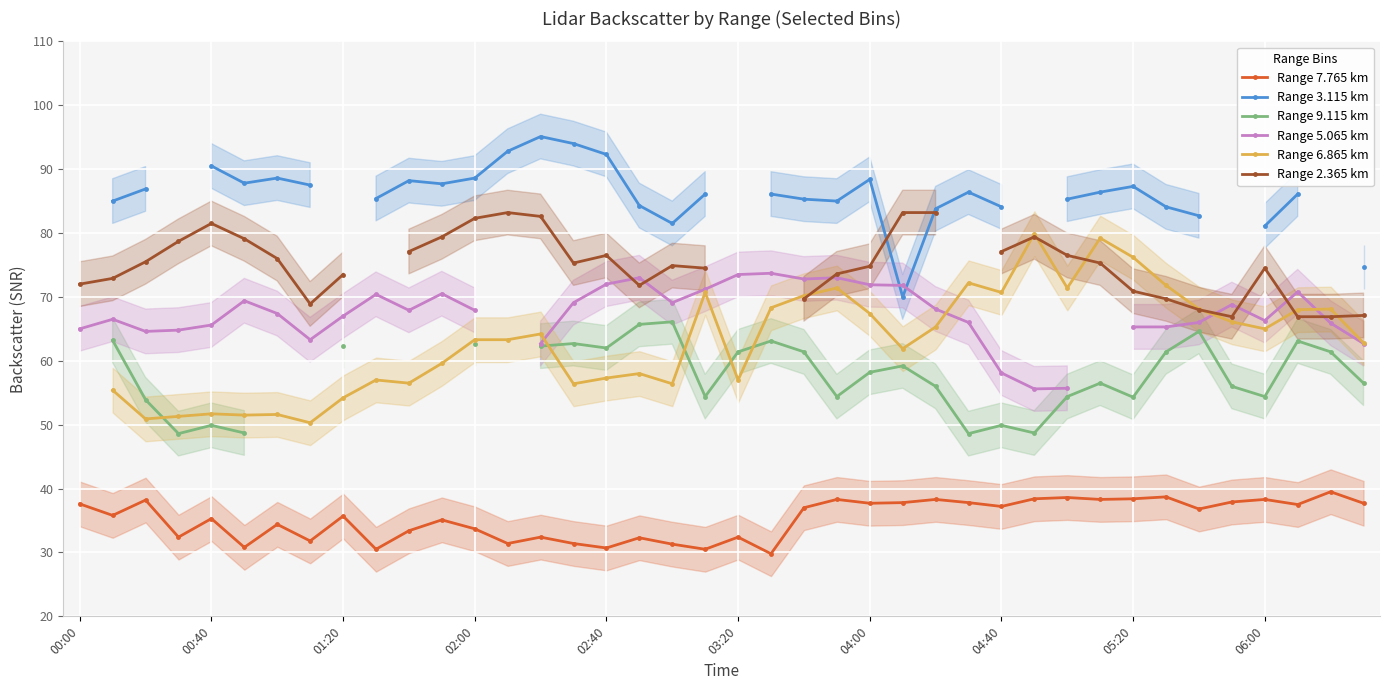

True or false: Range 7.765 km has more than 1 interior local peaks.

True